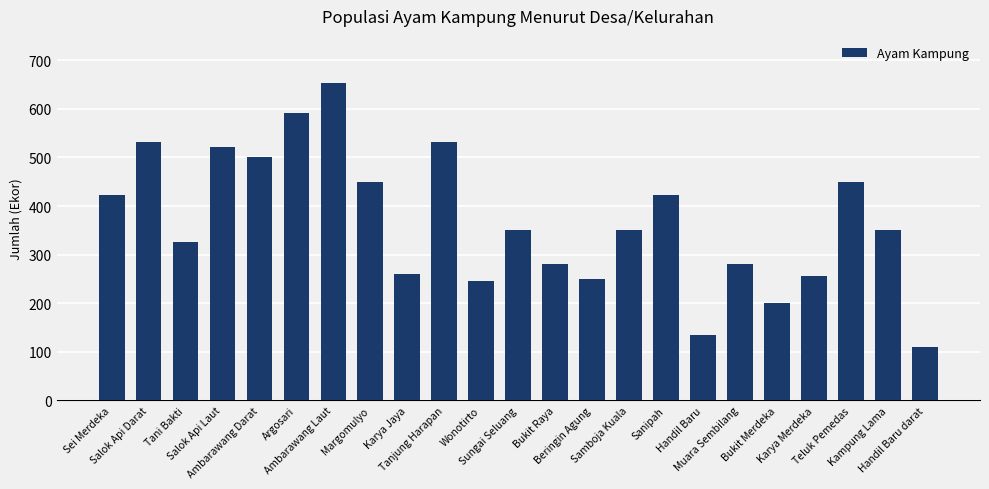

True or false: the data shows 214 at Sungai Seluang.

False